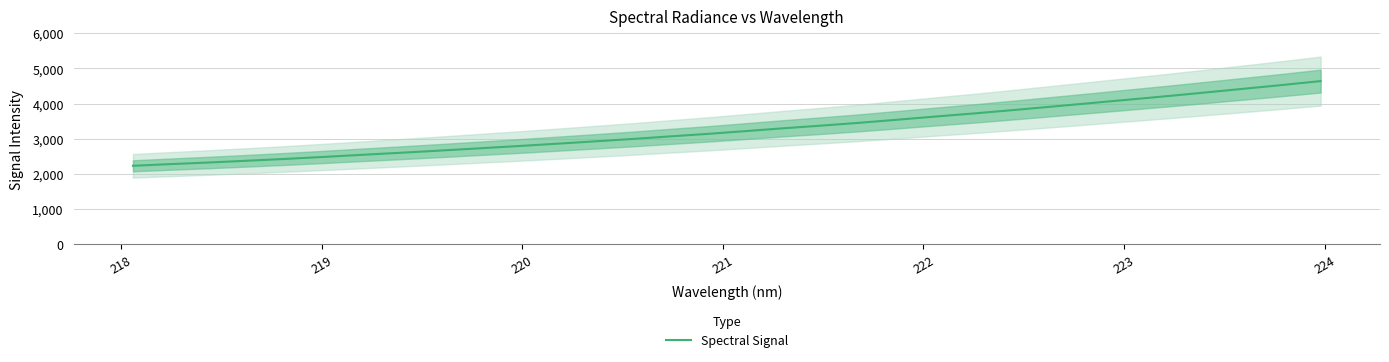

Count the number of categories in the chart.

32